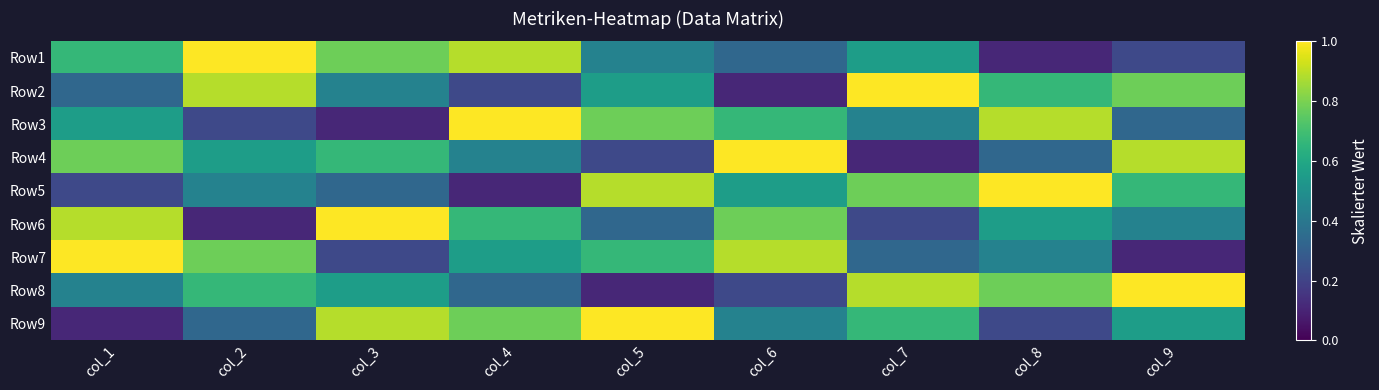

How many distinct data groups are displayed?

9